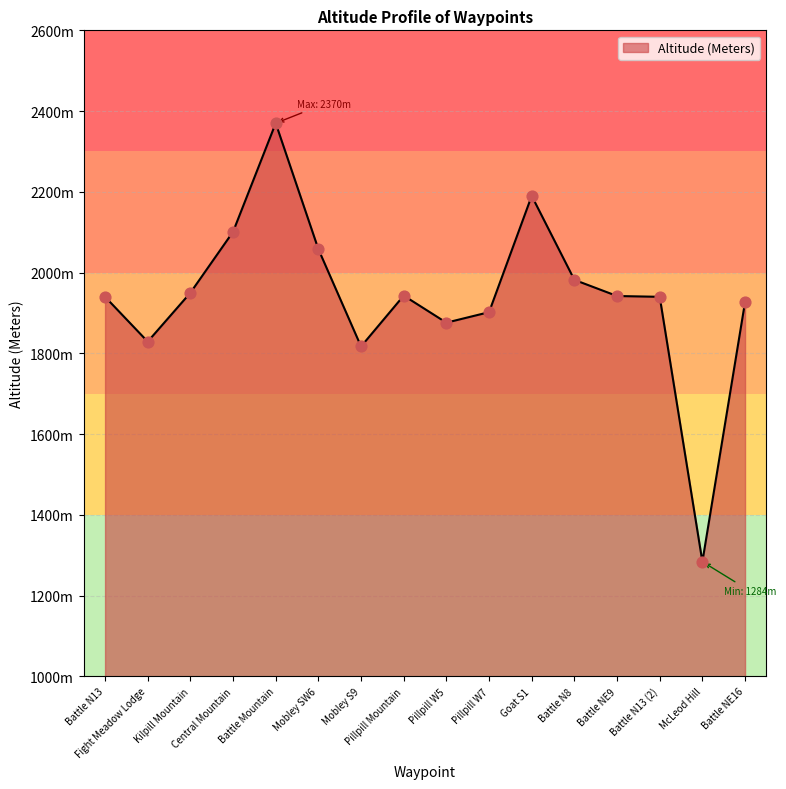

What is the ratio of the value at Mobley SW6 to the value at Pillpill Mountain?

1.1